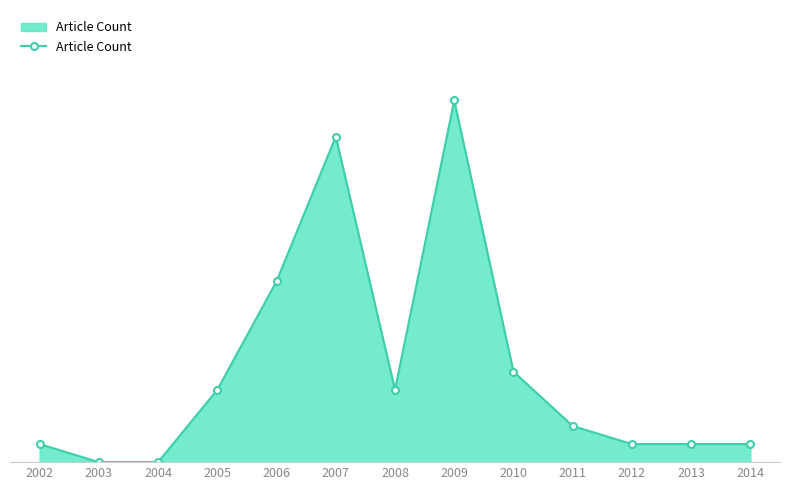

The value at 2003 is -11. True or false?

False